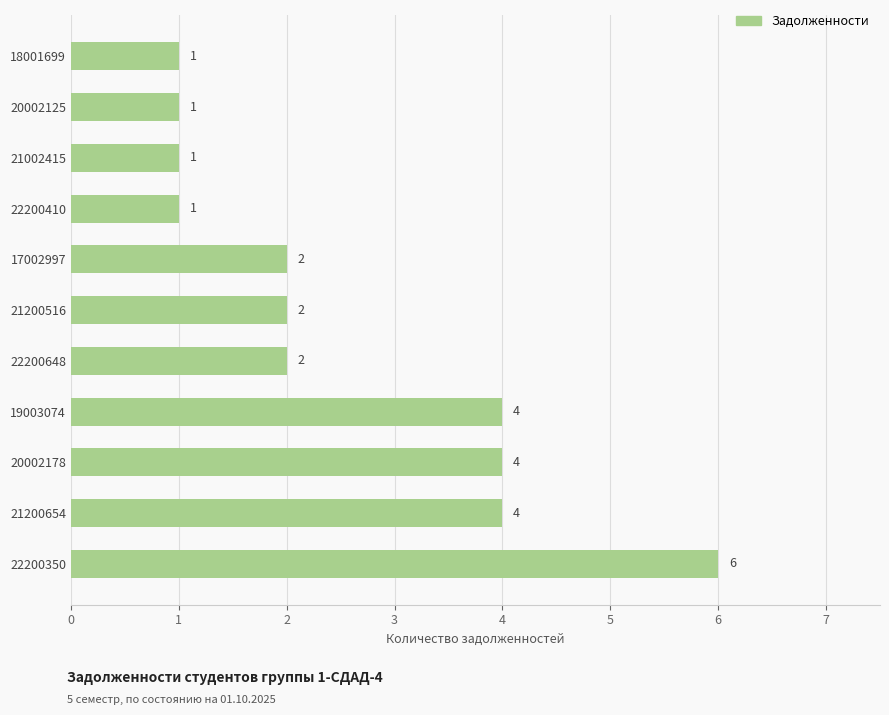

What is the average value?

3